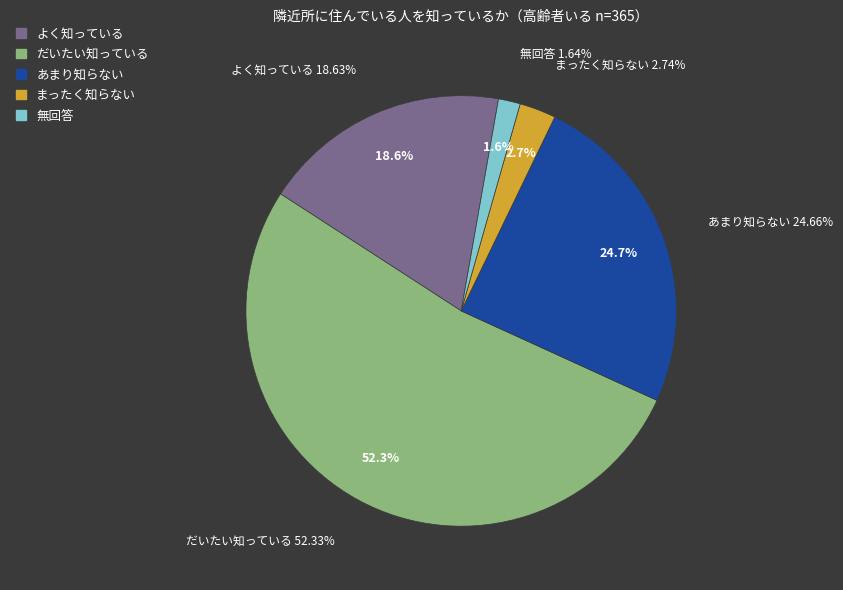

Combined, what portion of the pie is 無回答 and よく知っている?

20.3%